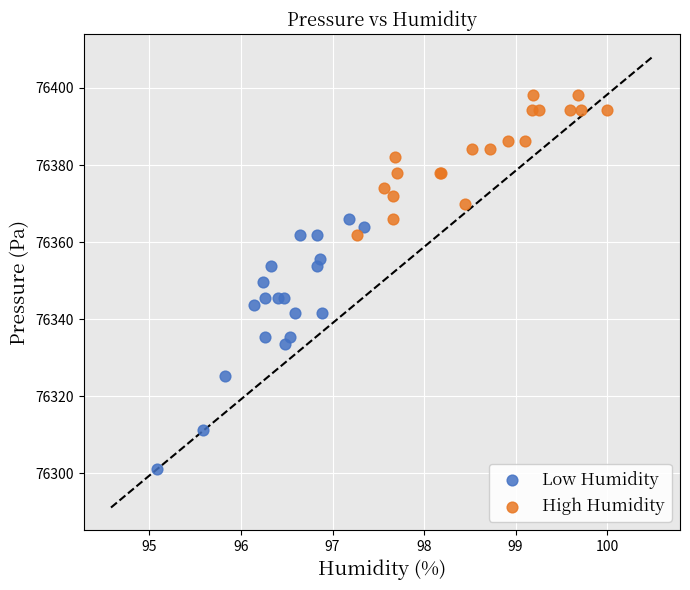

Which series has the widest spread of Y values?

Low Humidity